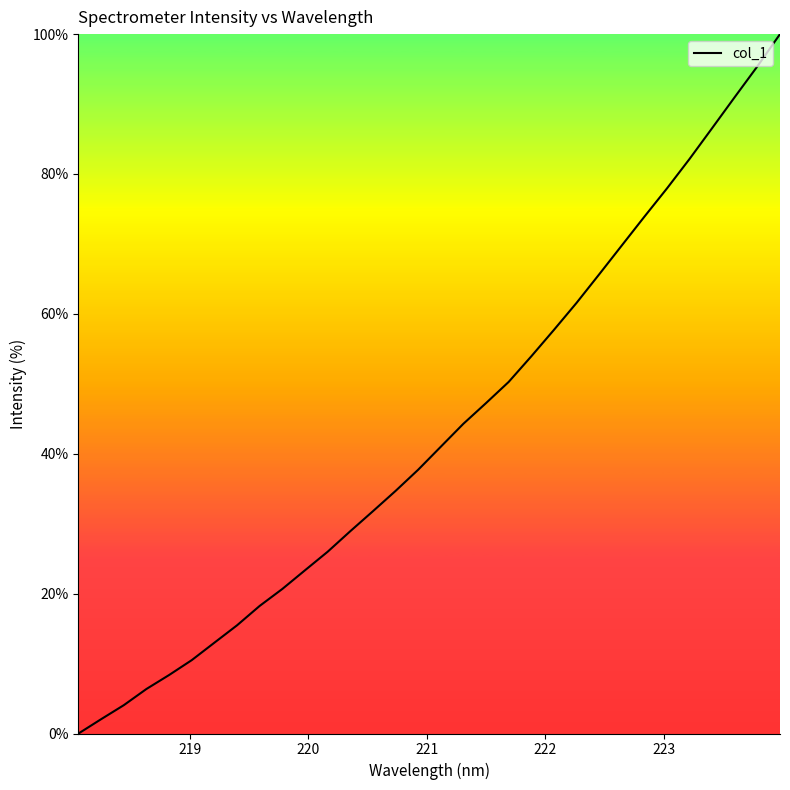

What is the difference between the maximum and minimum values?

100.0